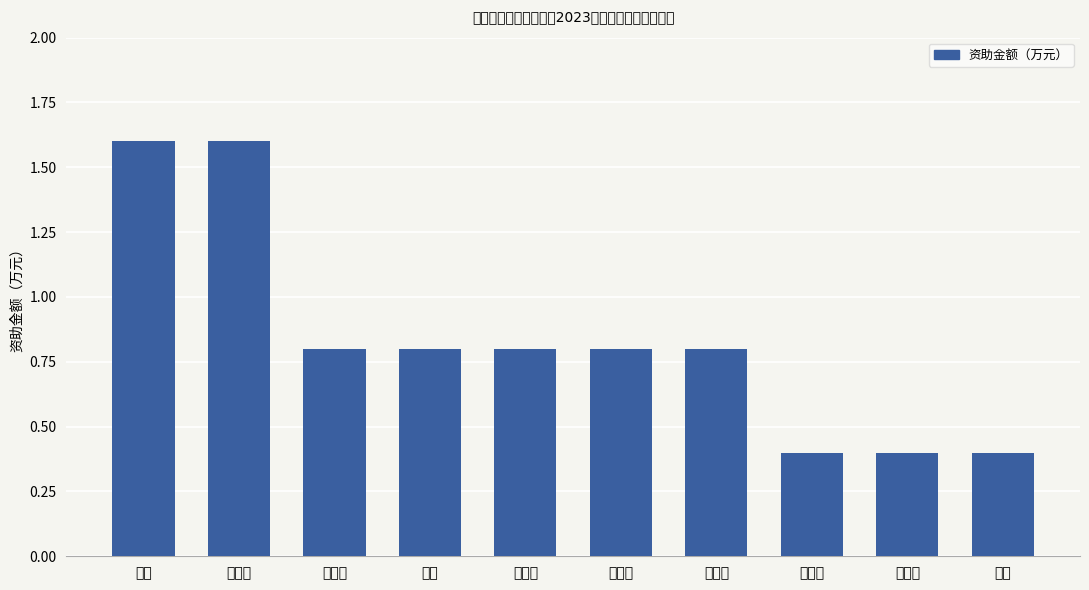

What is the minimum value shown in the chart?

0.4